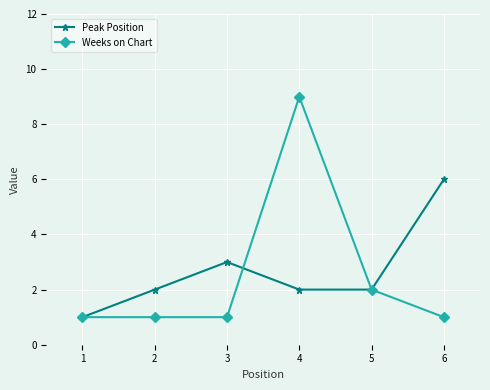

What is the value of the Peak Position point at the 5th from the left?

2